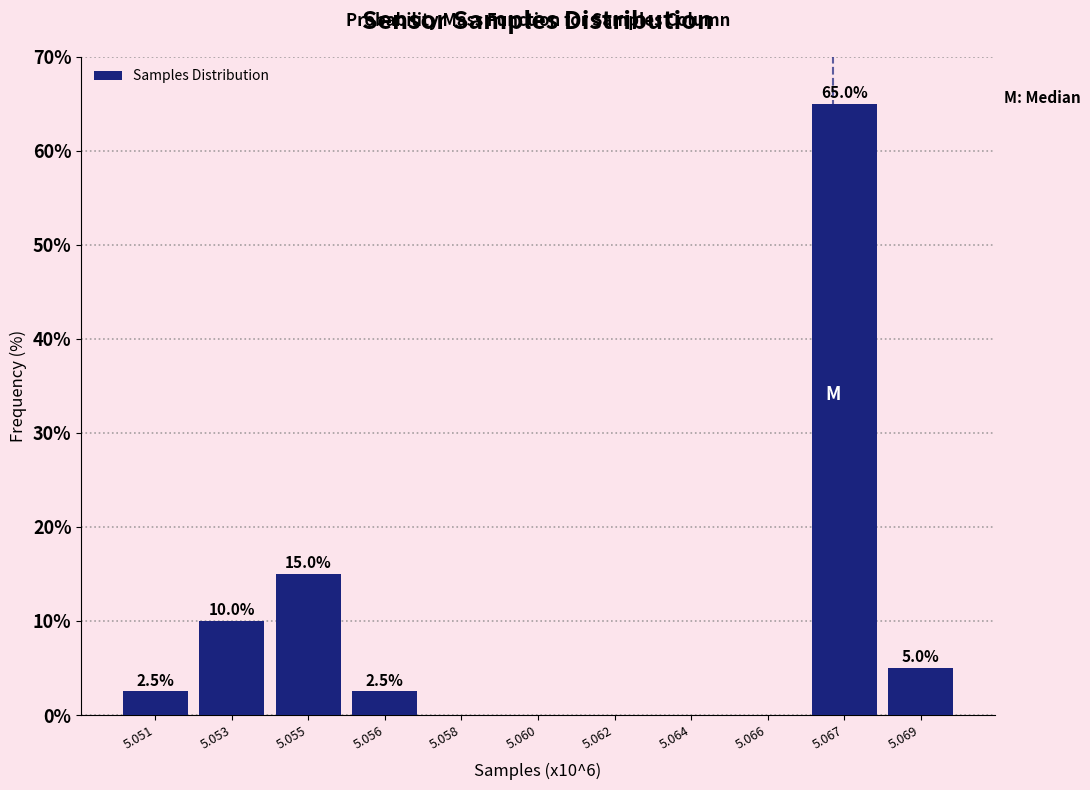

Reading right to left, what are all the values shown in this chart?

5.069=5.0	5.067=65.0	5.066=0.0	5.064=0.0	5.062=0.0	5.060=0.0	5.058=0.0	5.056=2.5	5.055=15.0	5.053=10.0	5.051=2.5